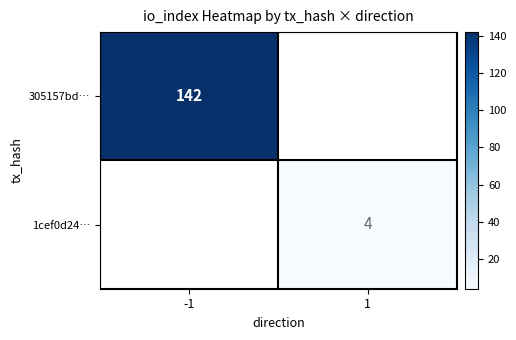

Which label corresponds to the largest value in the chart?

-1